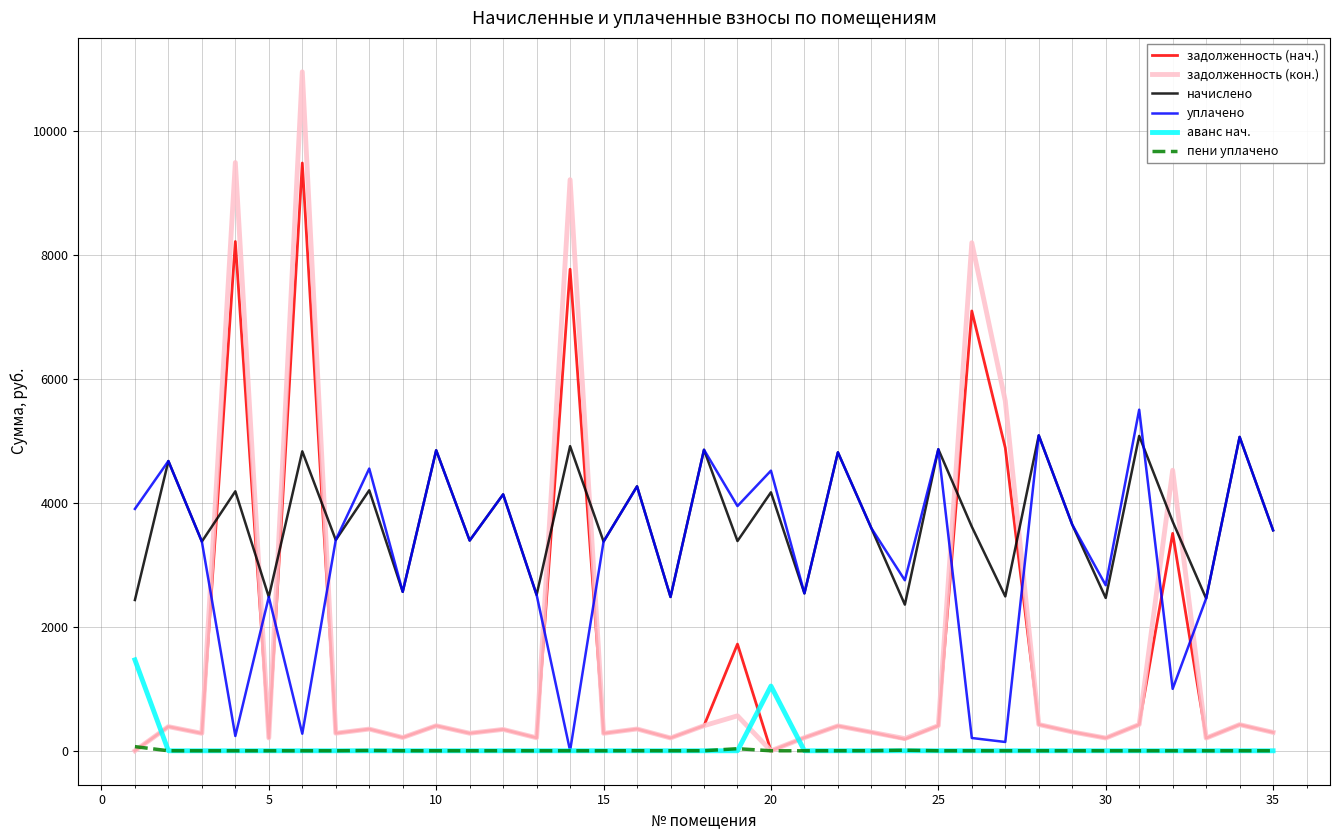

Which series has the widest spread of values?

задолженность (кон.)